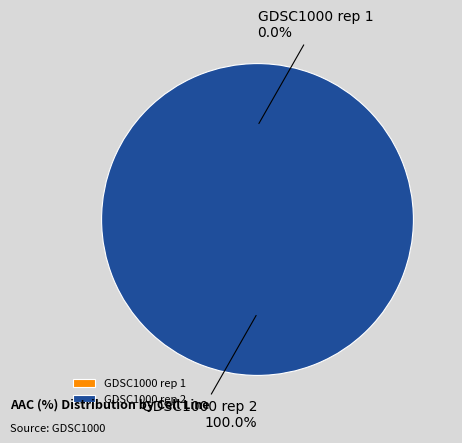

Which category accounts for the majority?

GDSC1000 rep 2